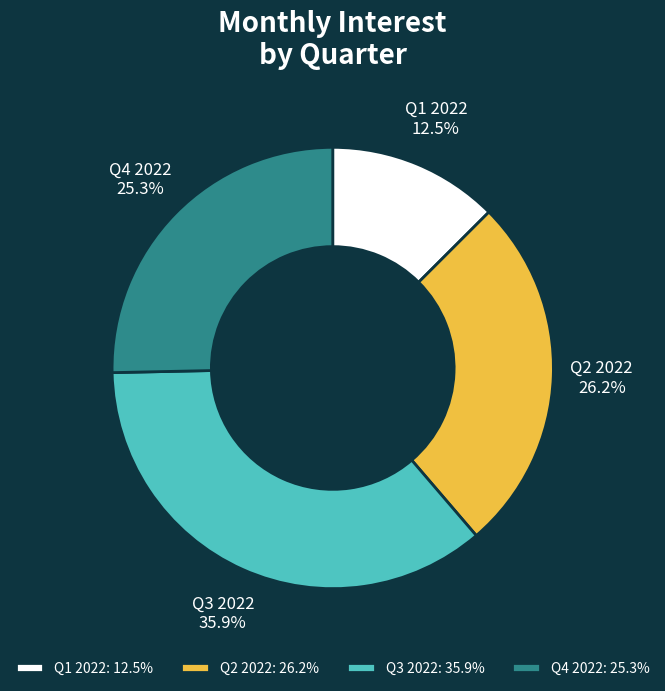

Is Q4 2022 the majority of the pie?

No